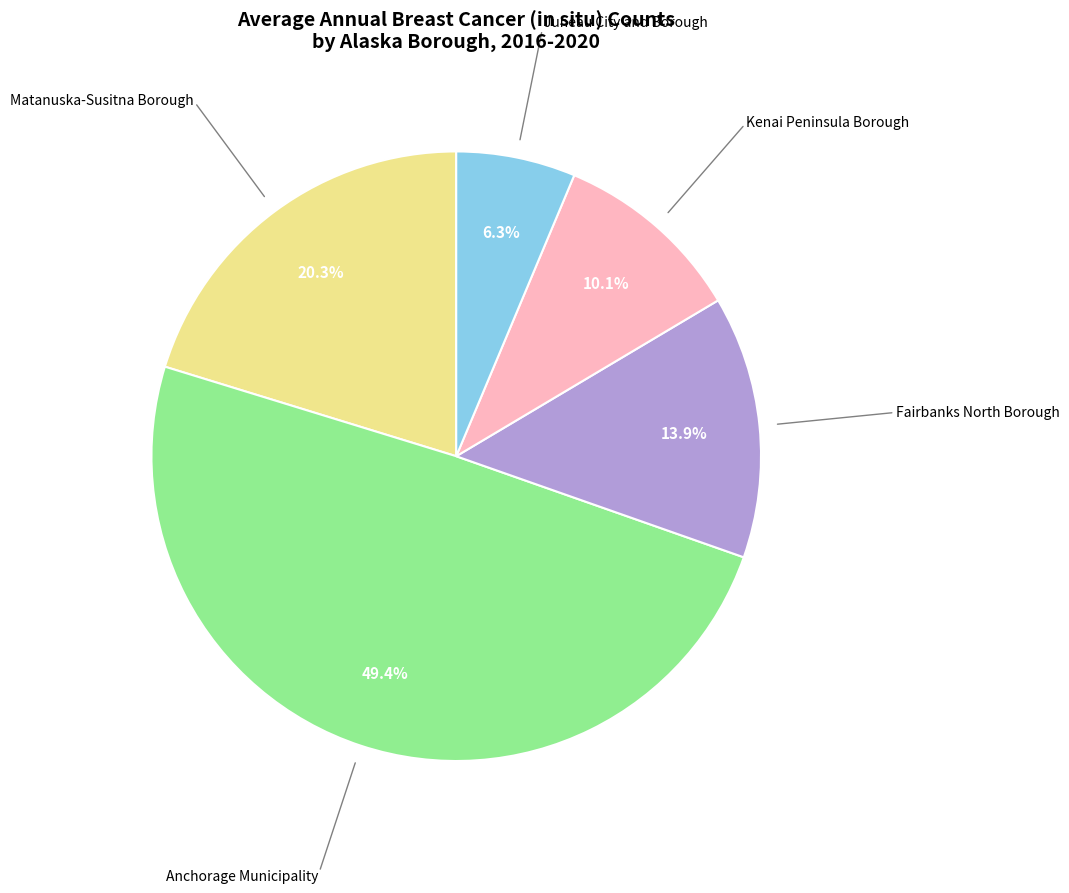

Is there any slice that represents more than half of the pie?

No